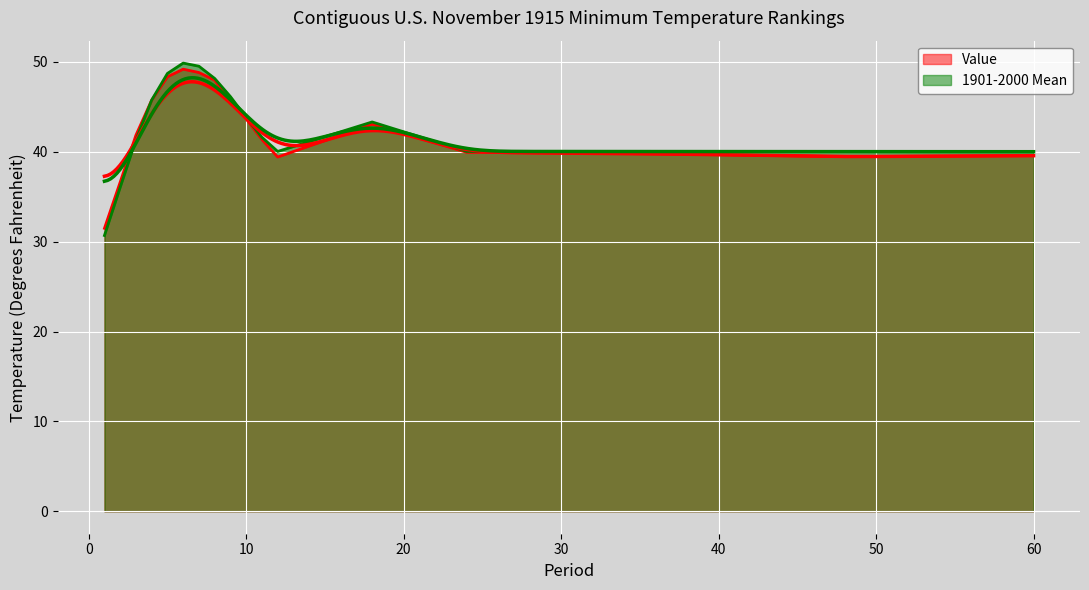

The 1901-2000 Mean series shows 19.7 at 7. True or false?

False